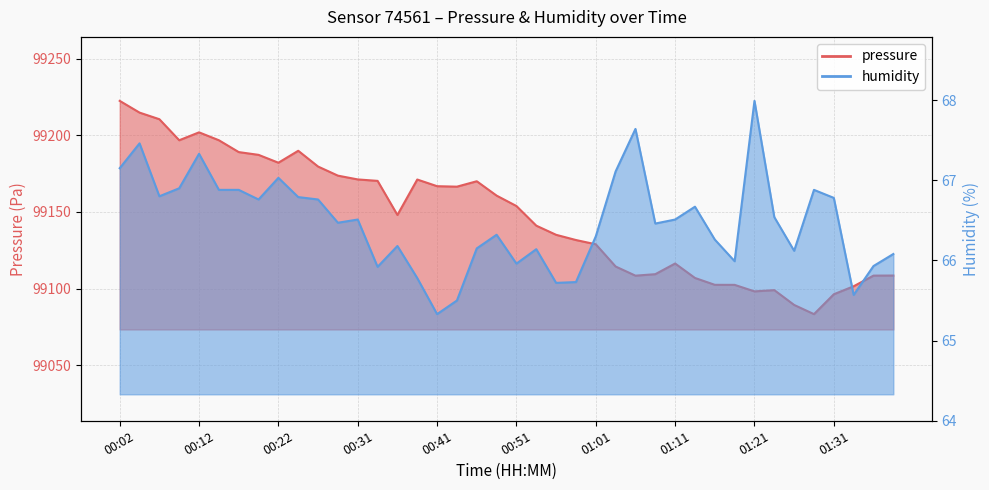

Does the chart display data point markers on the line(s)?

No